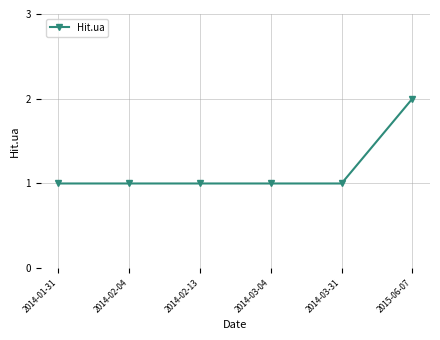

What is the label of the 2nd point from the right?

2014-03-31